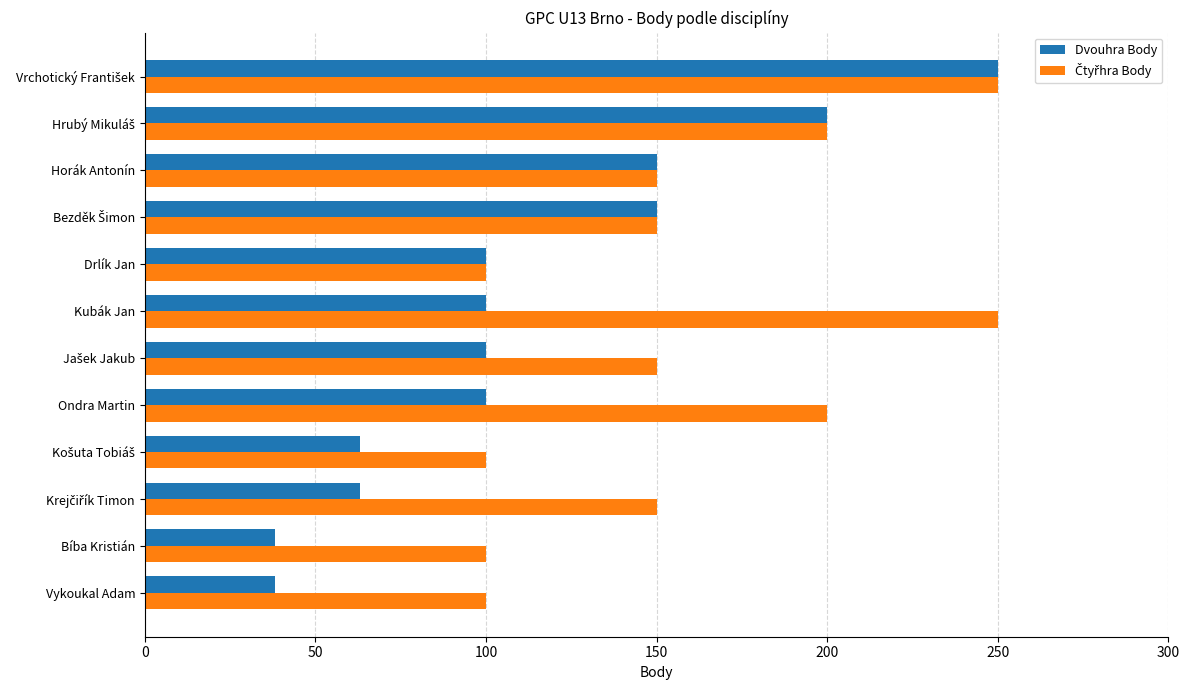

What is the lowest value of the Dvouhra Body series?

38